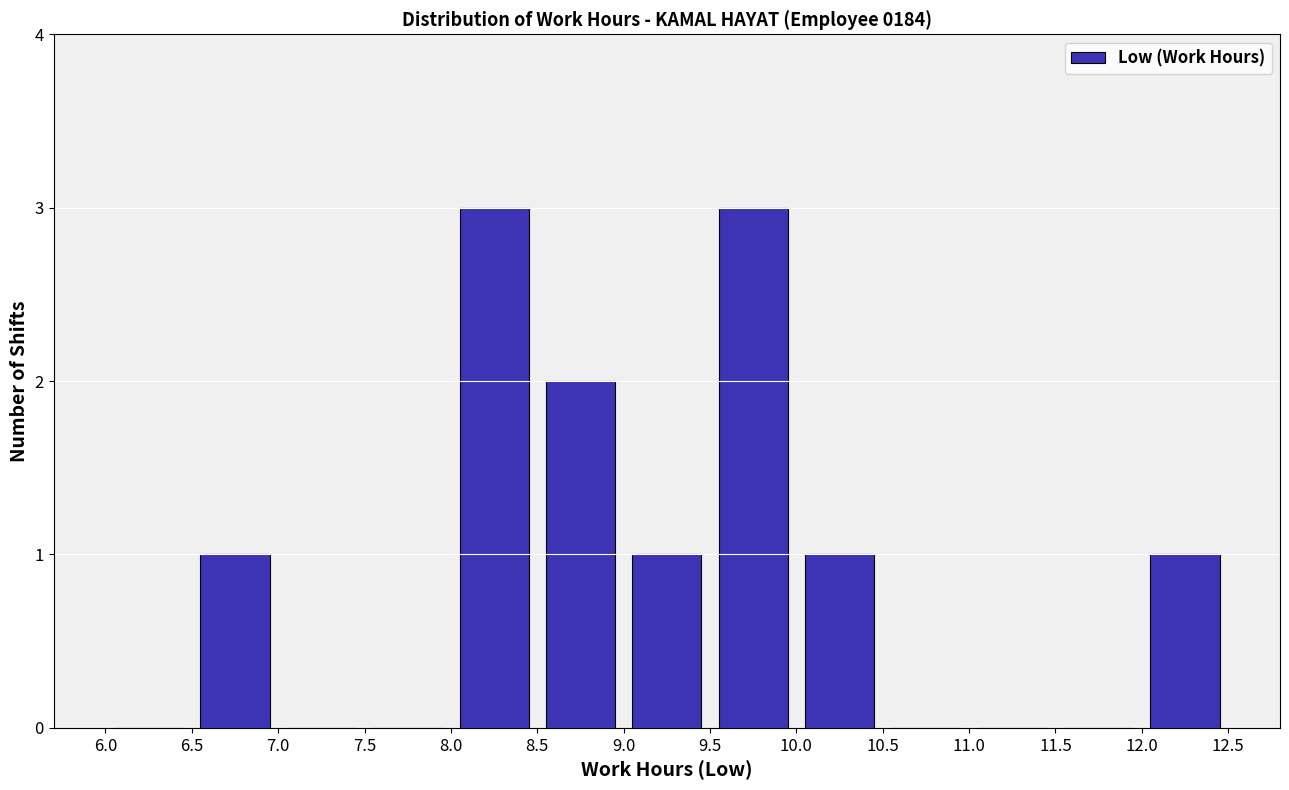

Reading left to right, list every bar in this chart as the range it spans on the x-axis followed by its height. The values are not printed on the chart, so give them approximately, as read against the axis.

6.0 to 6.5: 0
6.5 to 7.0: 1
7.0 to 7.5: 0
7.5 to 8.0: 0
8.0 to 8.5: 3
8.5 to 9.0: 2
9.0 to 9.5: 1
9.5 to 10.0: 3
10.0 to 10.5: 1
10.5 to 11.0: 0
11.0 to 11.5: 0
11.5 to 12.0: 0
12.0 to 12.5: 1